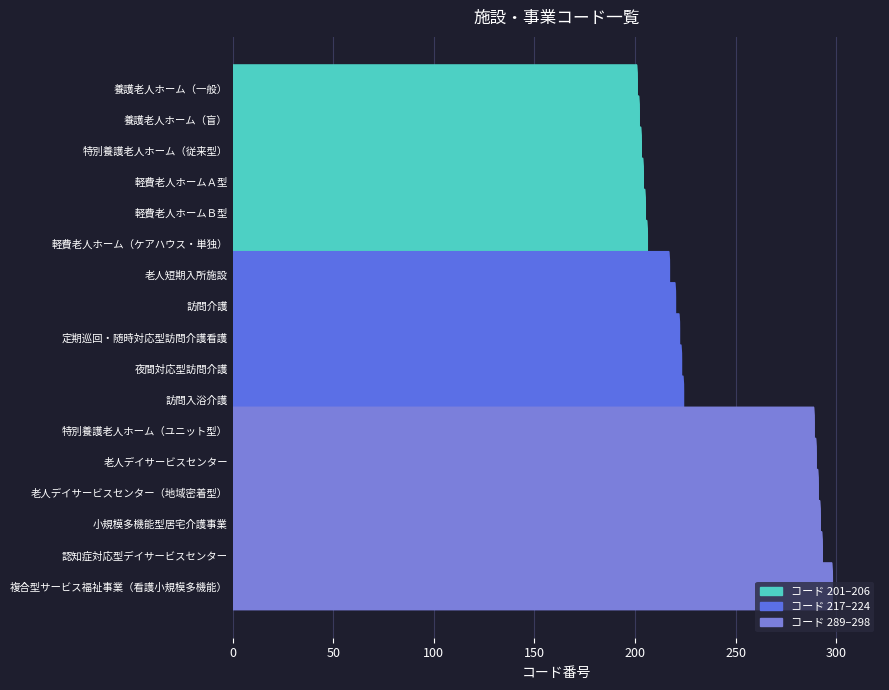

What is the average value?

240